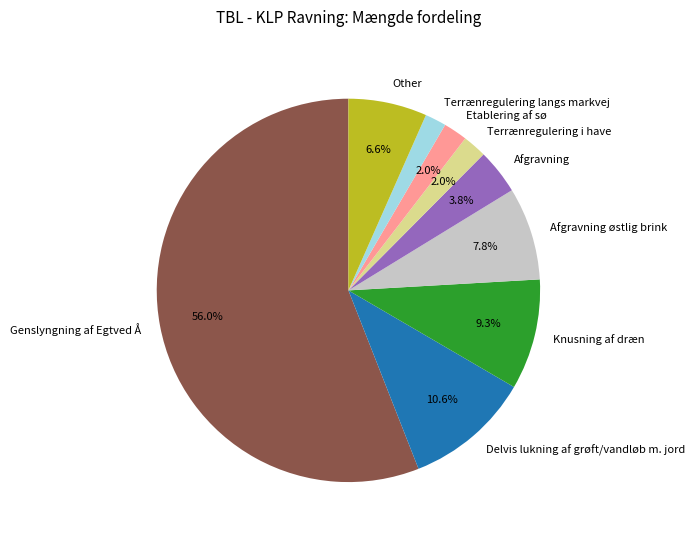

How many slices are in this pie chart?

9